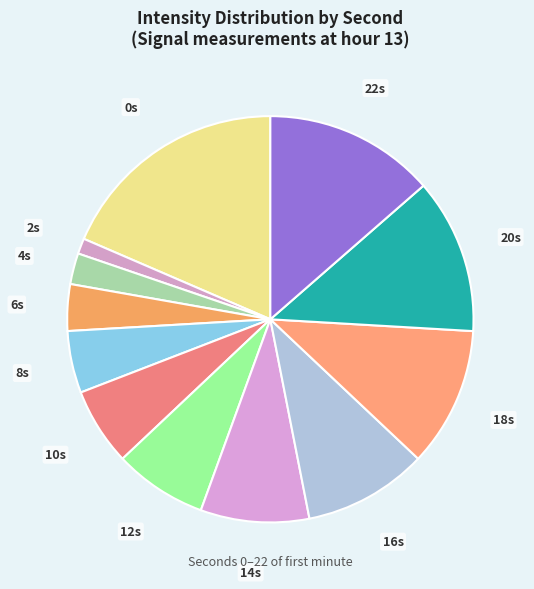

Which has a higher value, 14s or 10s?

14s